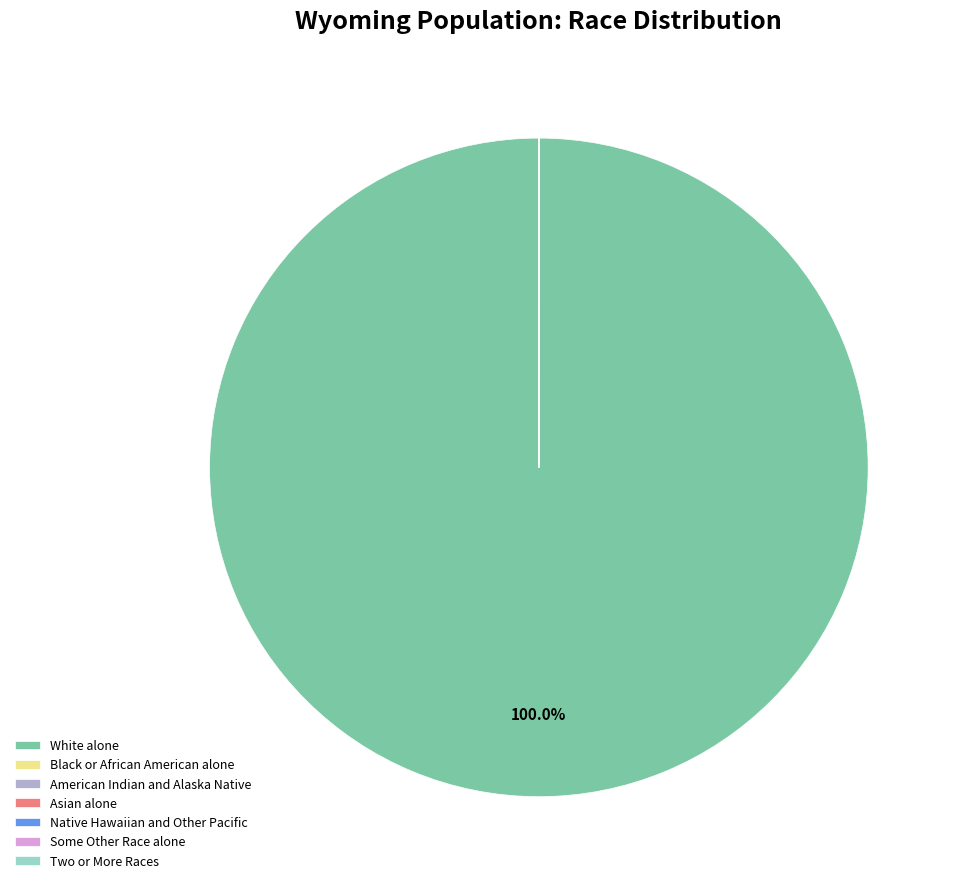

Which slice represents more than half of the pie?

White alone